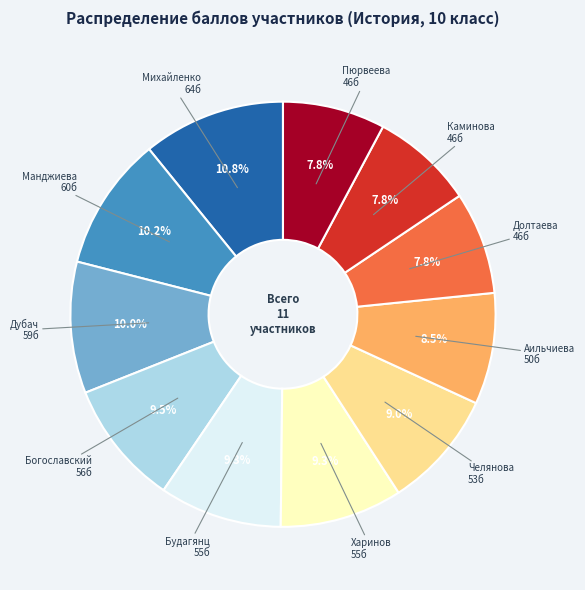

Does any single category account for the majority?

No